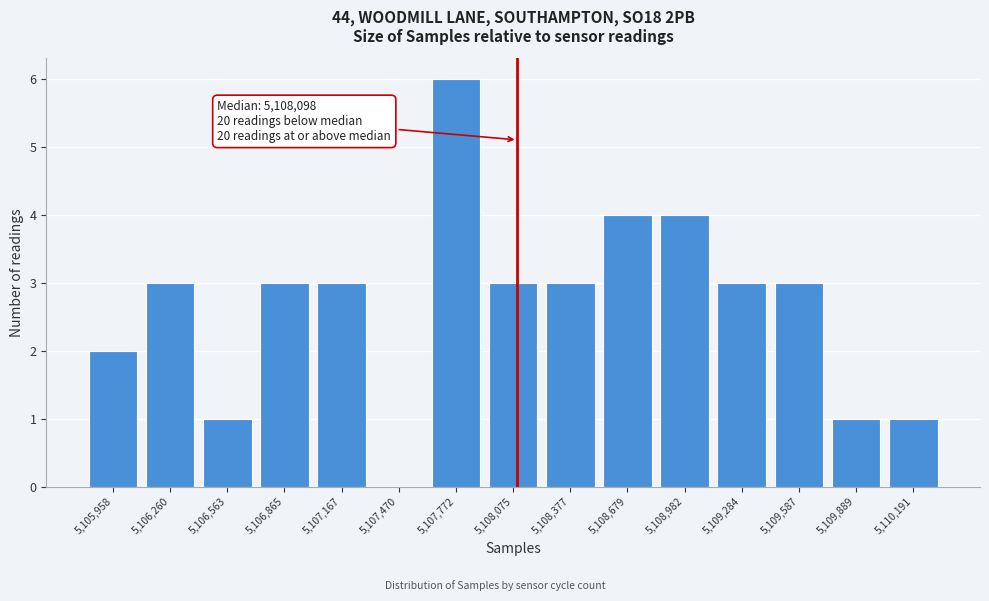

Over which range of the x-axis is the bar tallest?

5107600 to 5107900